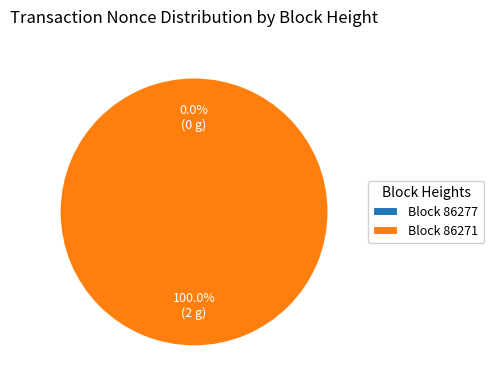

To the nearest percent, what is the difference between the largest and smallest slice percentages?

100%